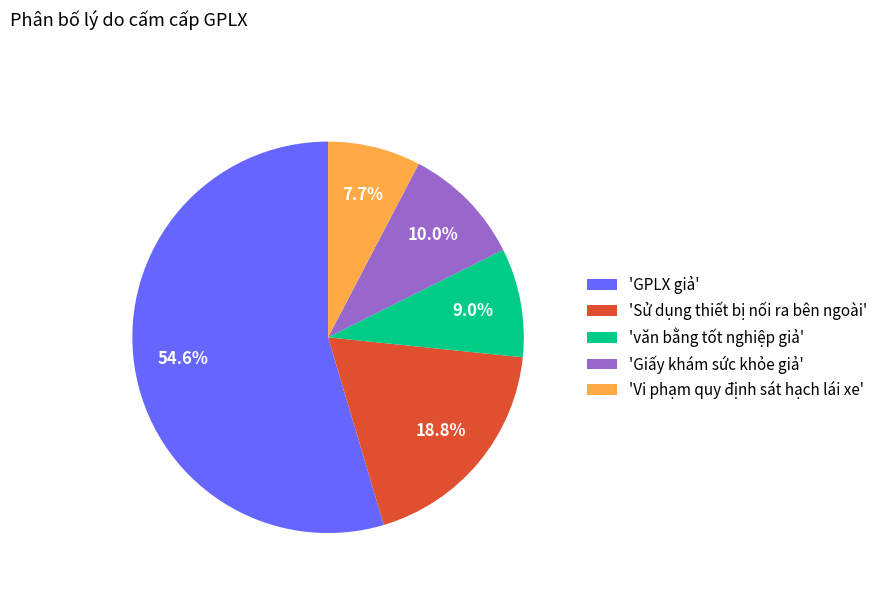

Rank the categories by value from lowest to highest.

'Vi phạm quy định sát hạch lái xe', 'văn bằng tốt nghiệp giả', 'Giấy khám sức khỏe giả', 'Sử dụng thiết bị nối ra bên ngoài', 'GPLX giả'